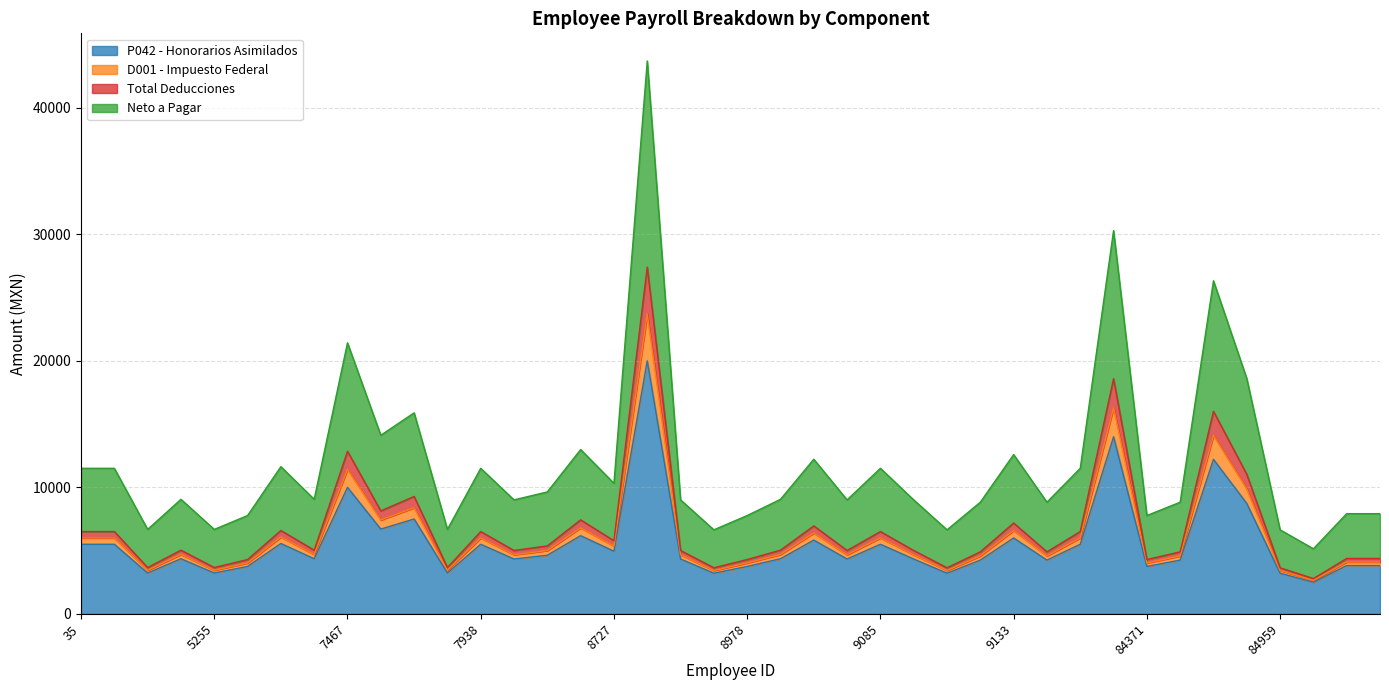

The Neto a Pagar series shows 3861.3 at 7897. True or false?

False